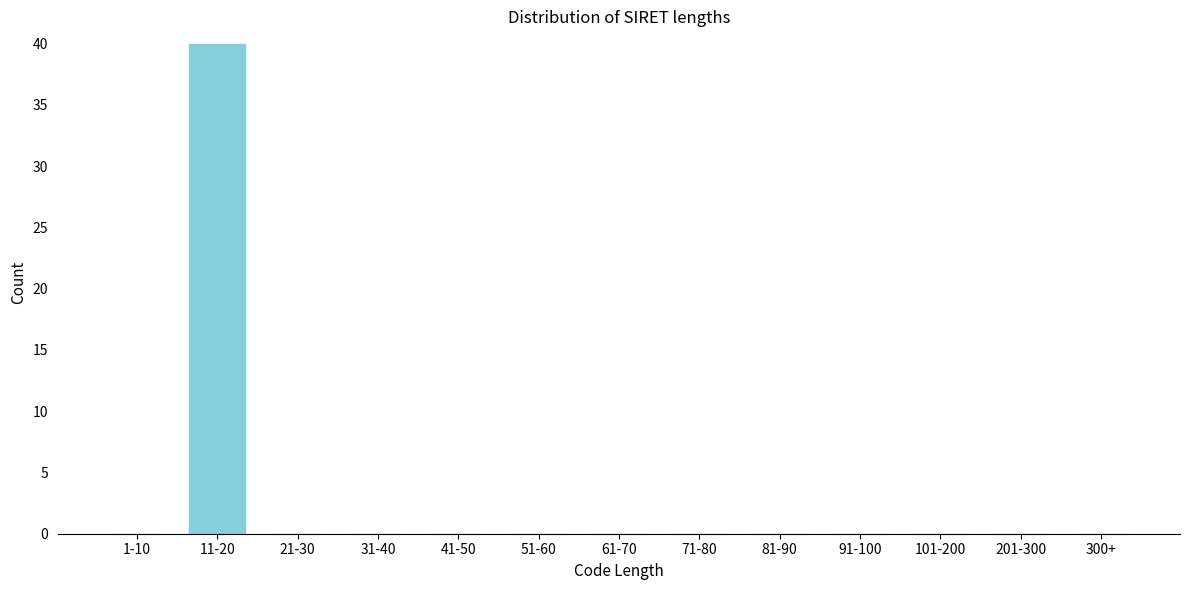

Reading left to right, list all the values displayed in this chart.

1-10=0	11-20=40	21-30=0	31-40=0	41-50=0	51-60=0	61-70=0	71-80=0	81-90=0	91-100=0	101-200=0	201-300=0	300+=0